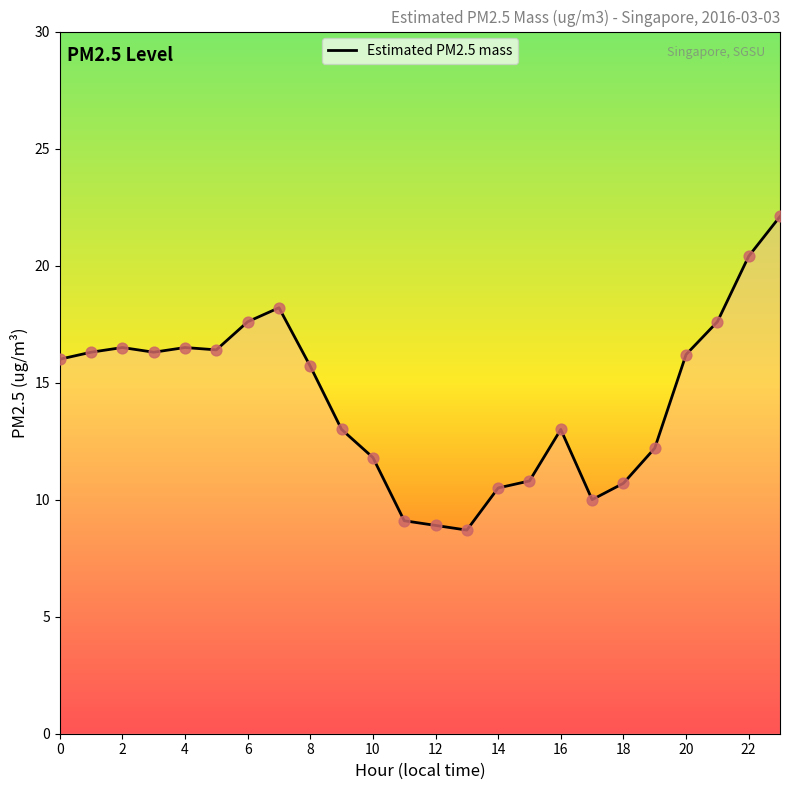

What is the greatest value displayed?

22.1